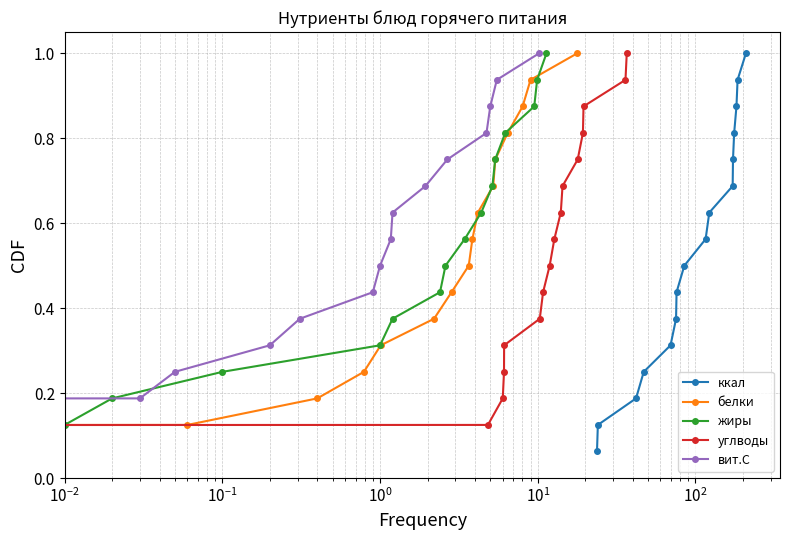

Is the value of жиры at 15 greater than the value of вит.С at 15?

No